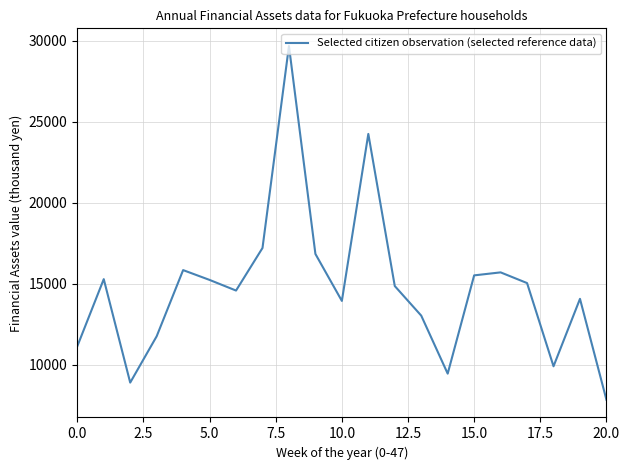

What is the maximum value shown in the chart?

29686